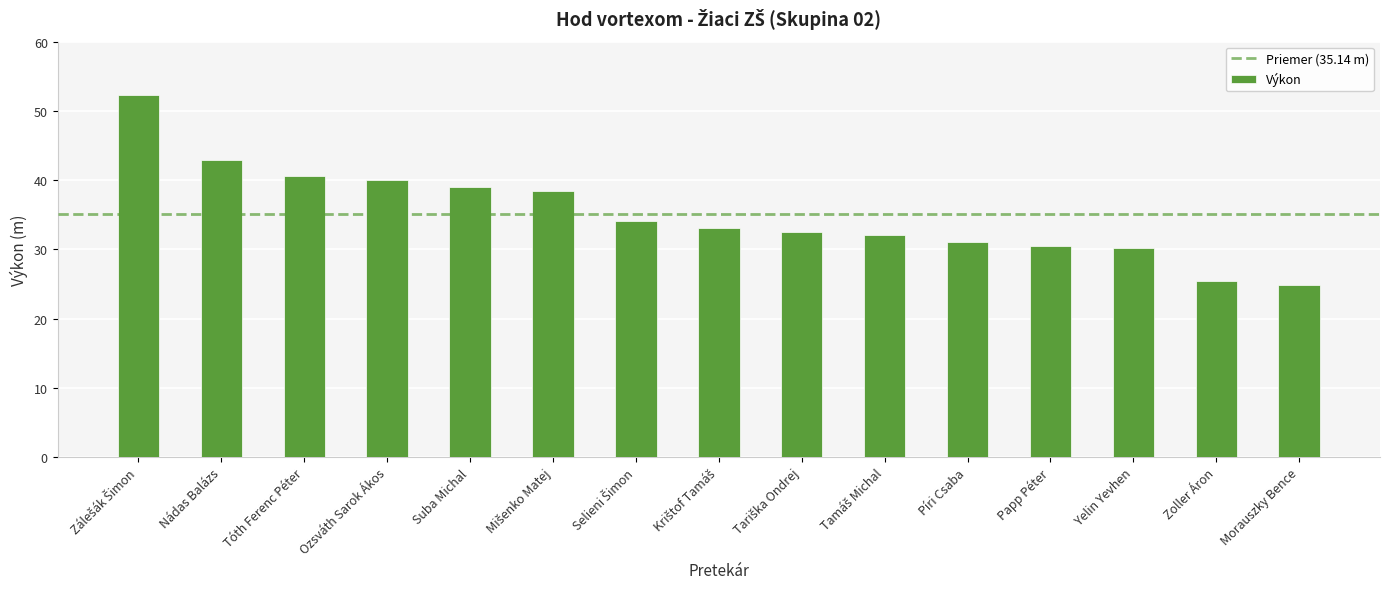

What is the greatest value displayed?

52.3